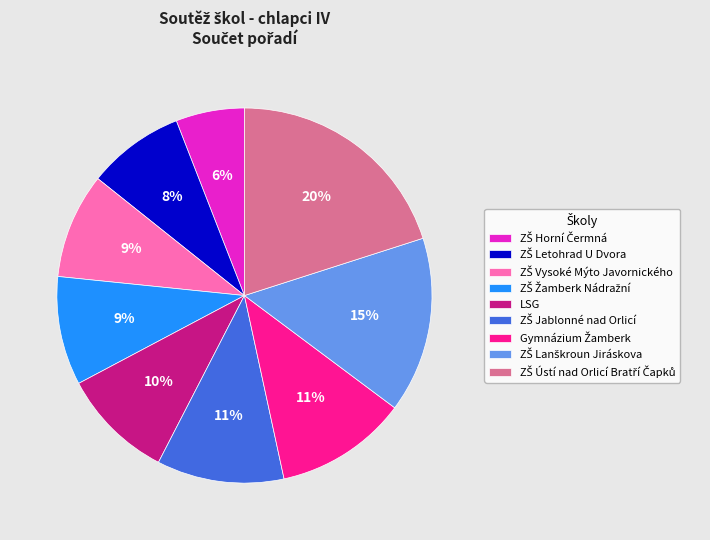

To the nearest percent, what is the difference between the largest and smallest slice percentages?

14%